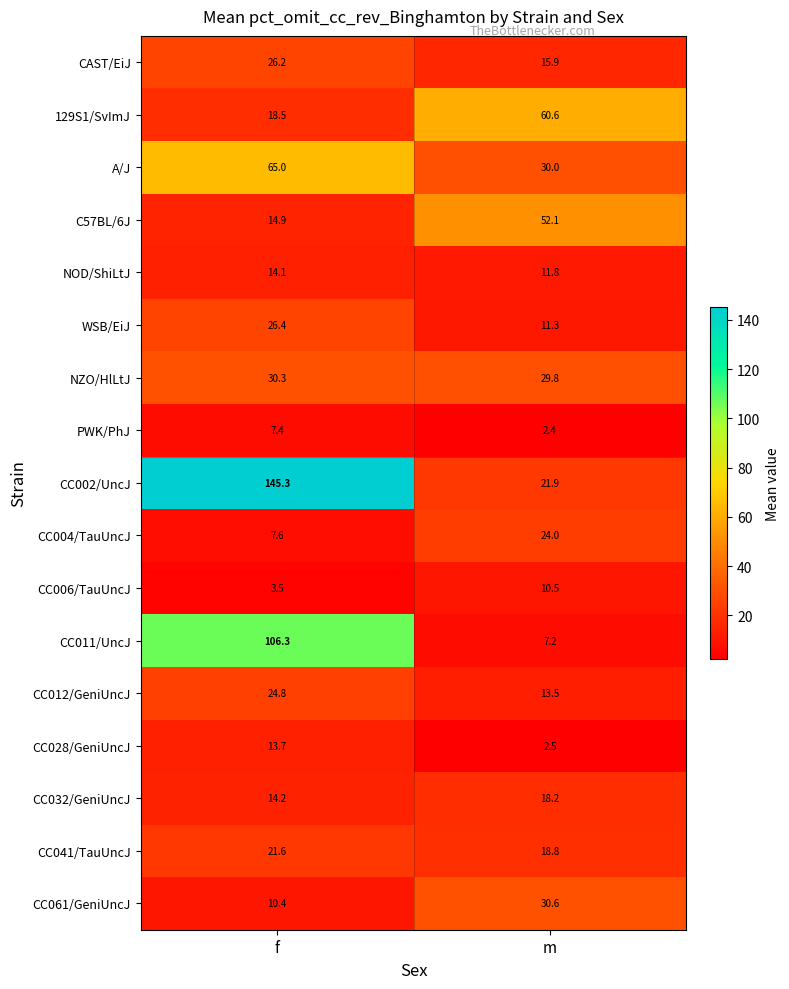

What is the approximate value of CC002/UncJ at m?

21.9